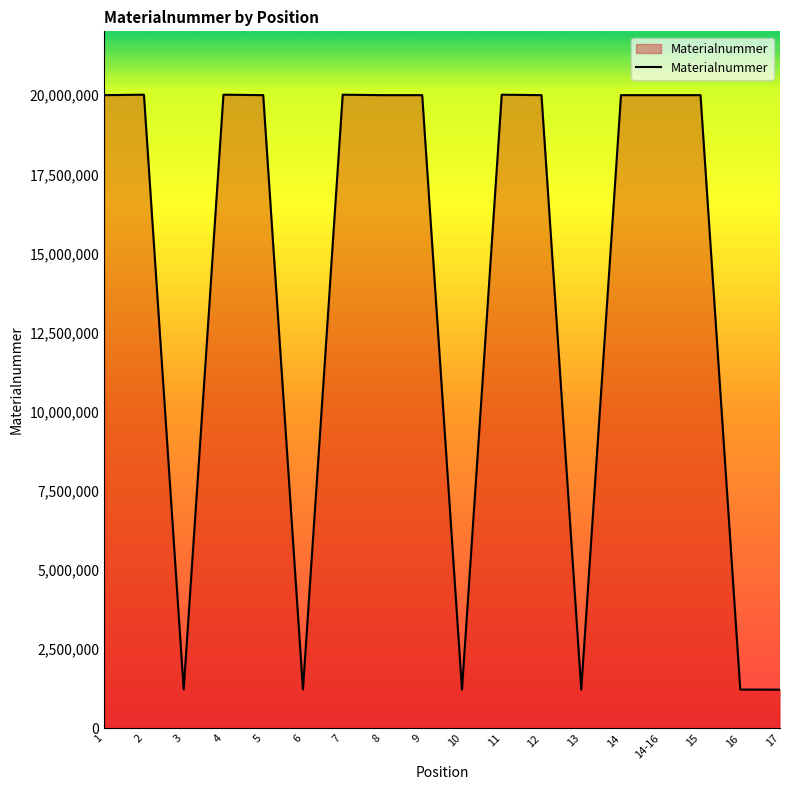

At which category does the data reach its first local valley?

3